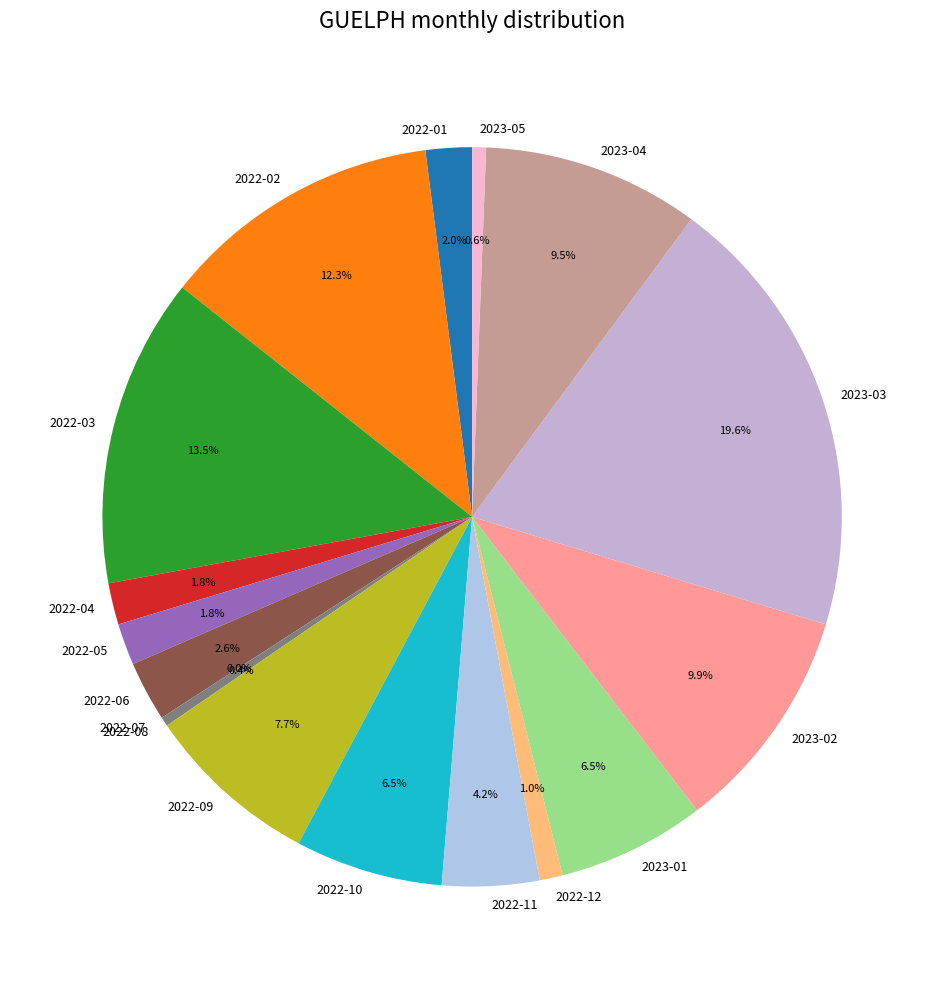

Between 2023-03 and 2022-01, which is larger?

2023-03